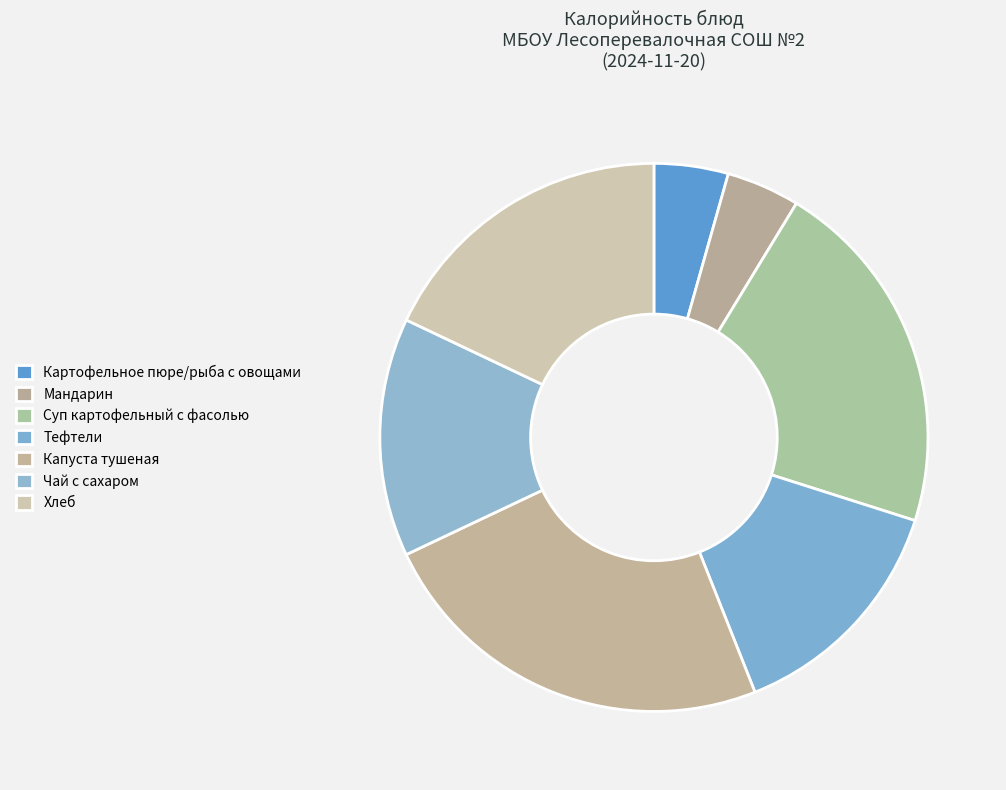

To the nearest percent, what is the average slice percentage?

14%